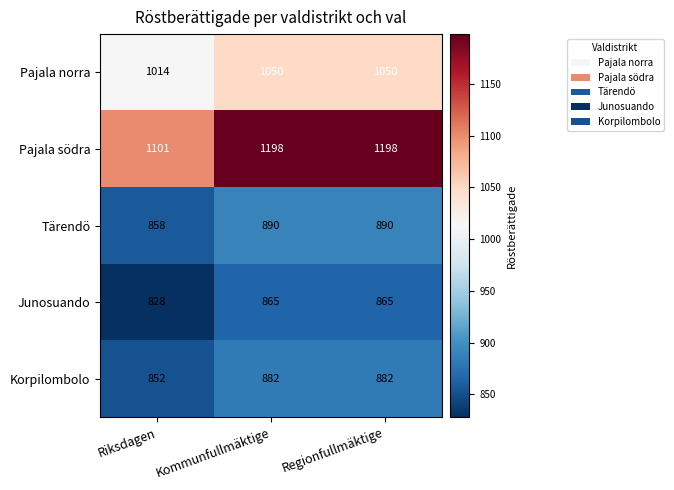

What is the difference between the highest and lowest values at Kommunfullmäktige?

333